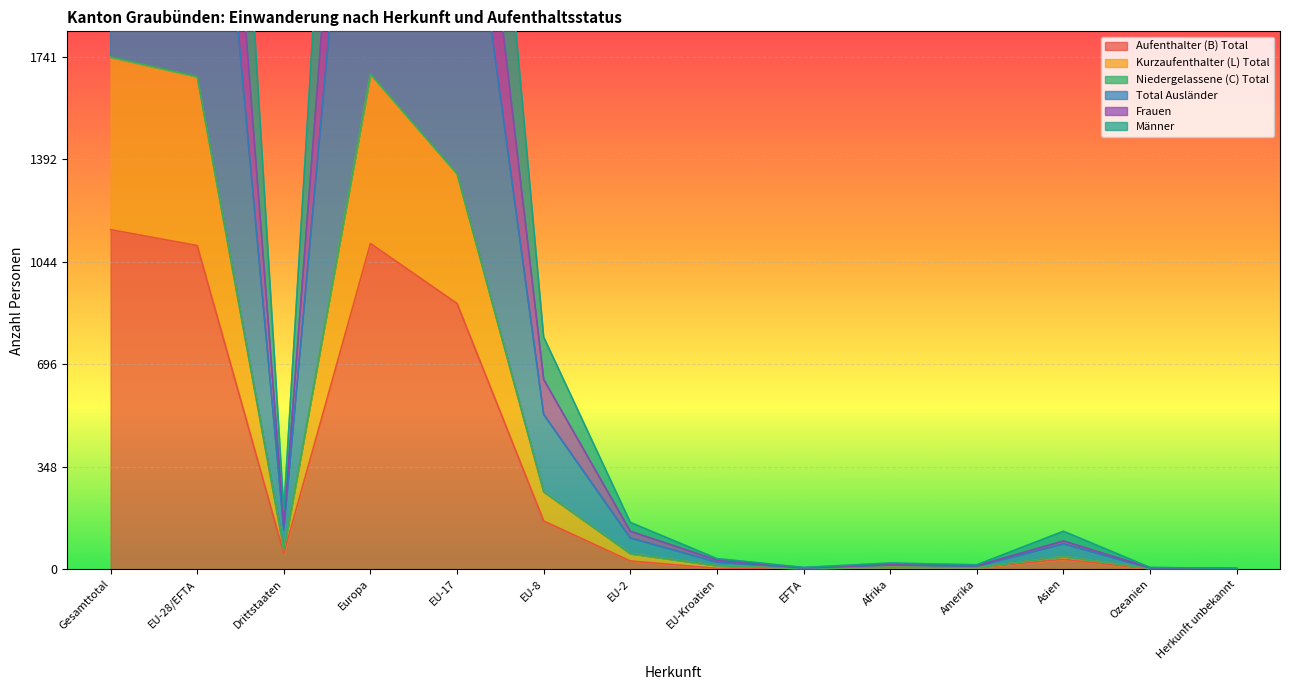

True or false: Niedergelassene (C) Total and Frauen intersect in this chart.

False